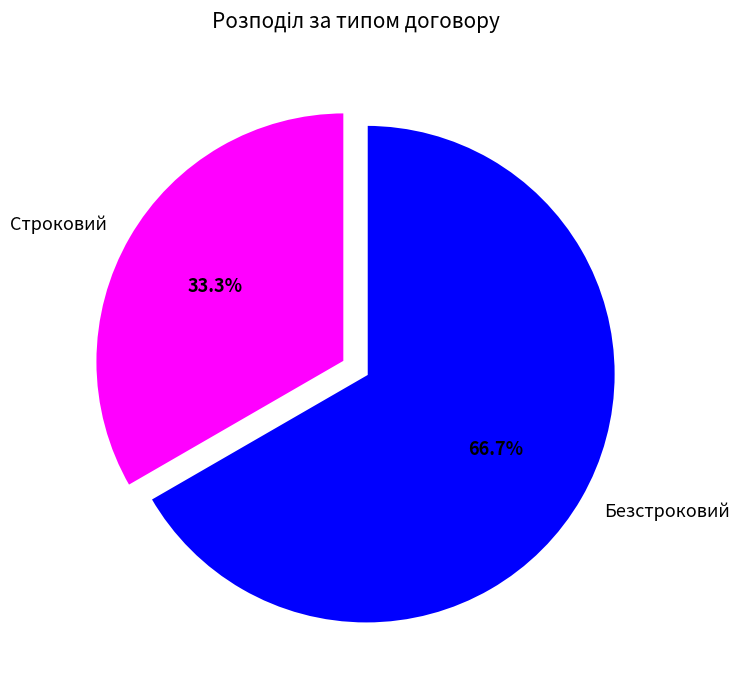

Do Безстроковий and Строковий together represent more than half of the pie?

Yes